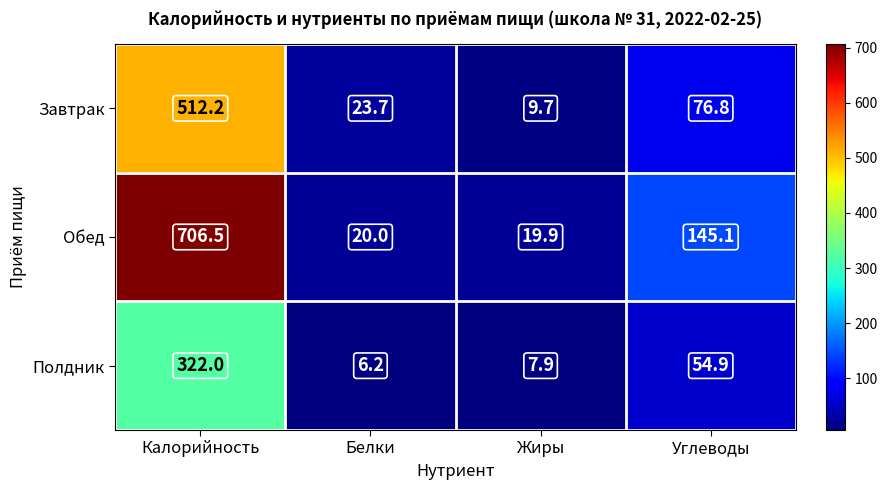

What value does the Обед series have at Белки?

20.0